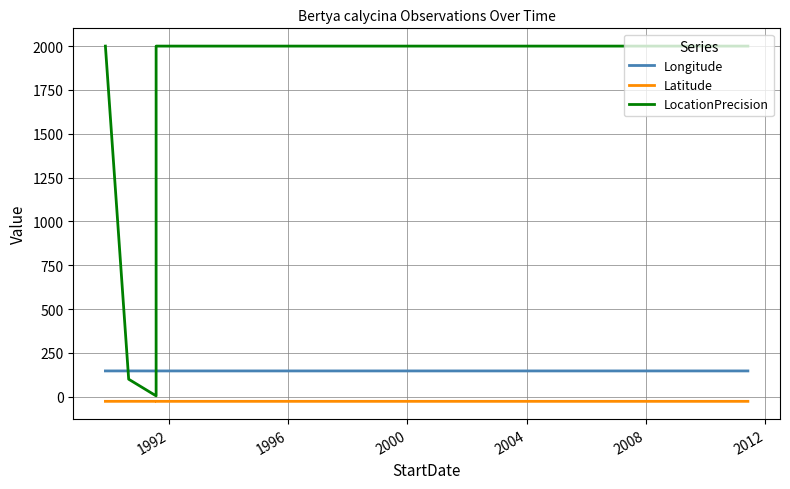

How many lines are shown in the chart?

3